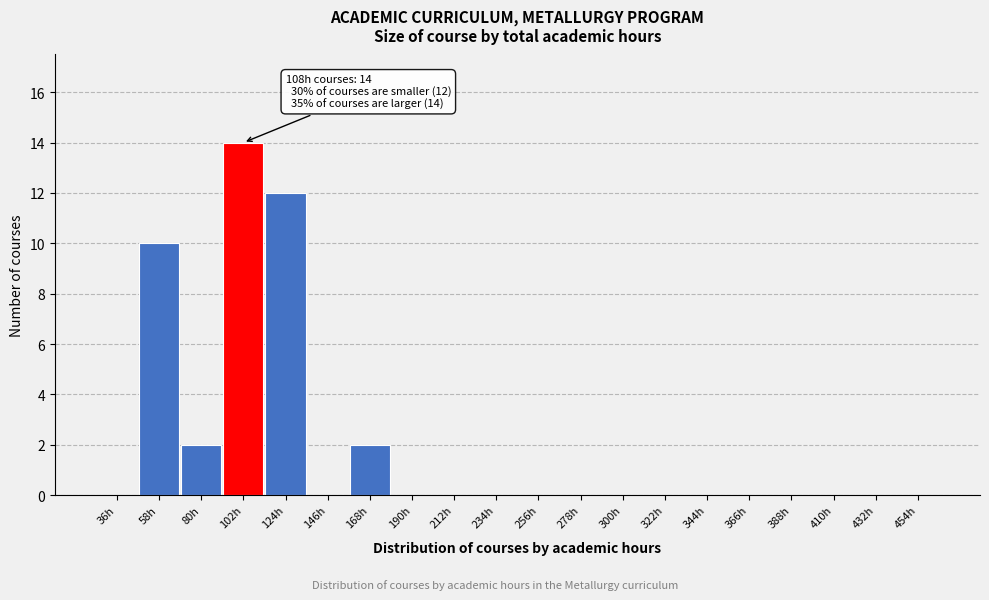

Reading left to right, what are all the values shown in this chart?

36h=0	58h=10	80h=2	102h=14	124h=12	146h=0	168h=2	190h=0	212h=0	234h=0	256h=0	278h=0	300h=0	322h=0	344h=0	366h=0	388h=0	410h=0	432h=0	454h=0